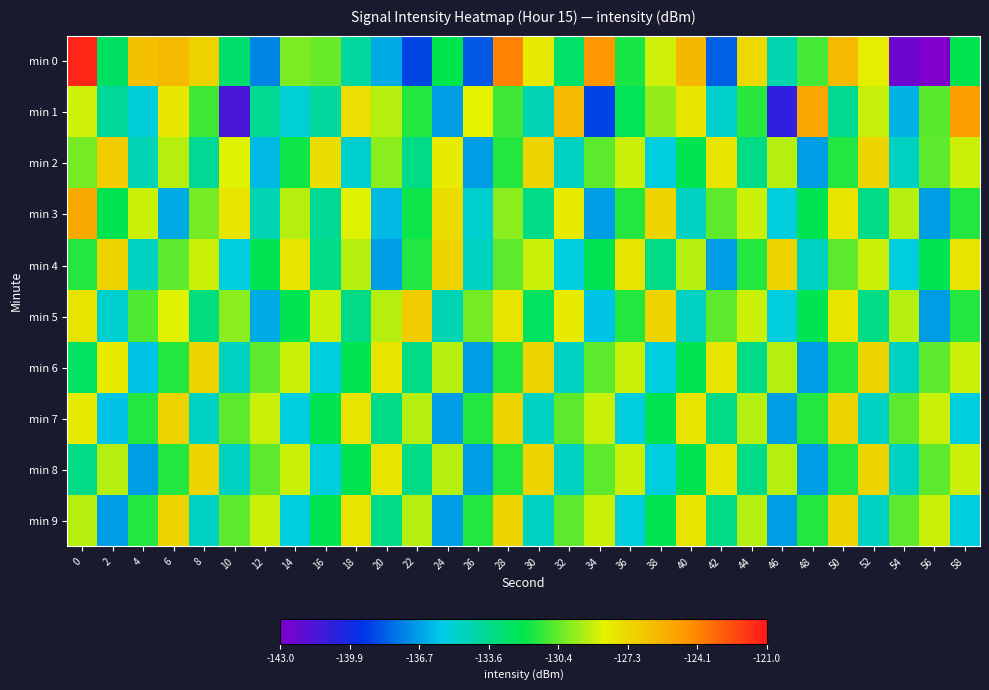

What is the difference between the highest and lowest values at 10?

13.6